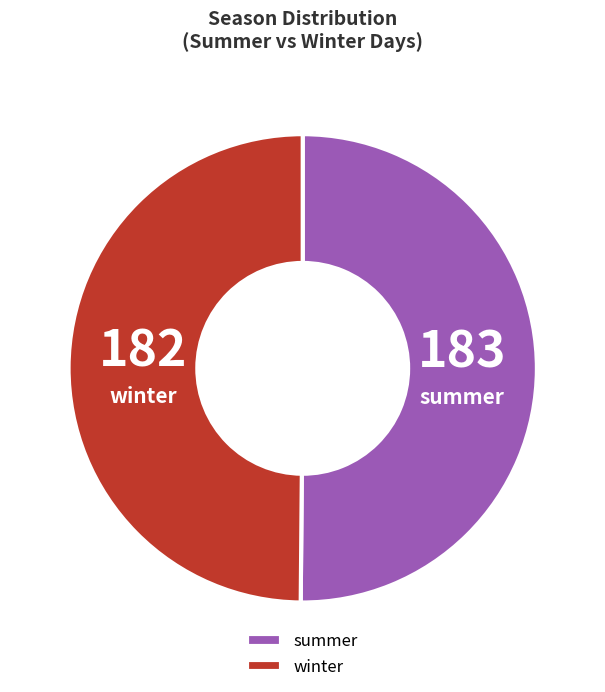

Is the sum of winter and summer greater than half?

Yes